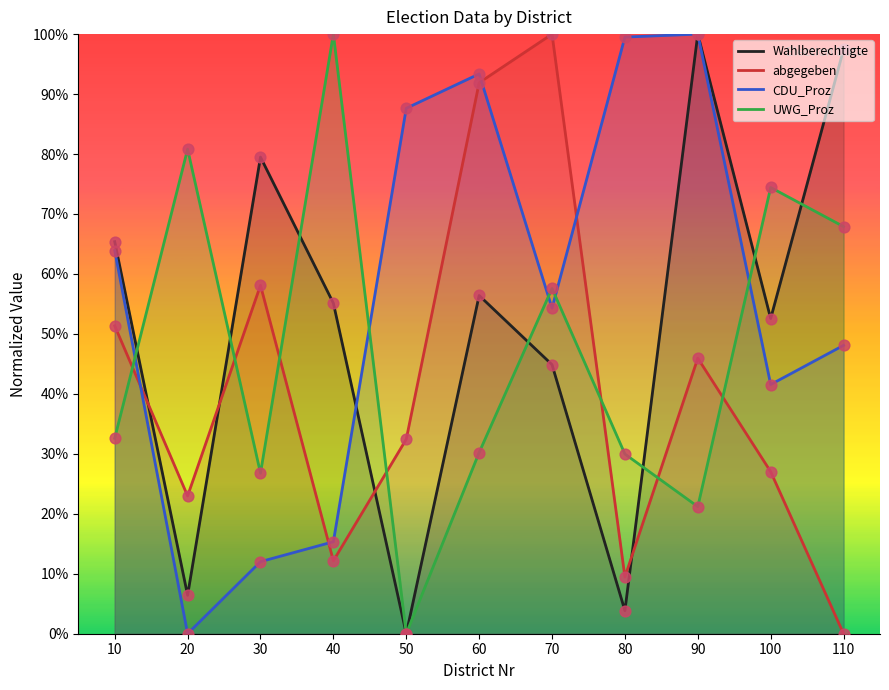

What are all the series names shown in the legend?

Wahlberechtigte, abgegeben, CDU_Proz, UWG_Proz